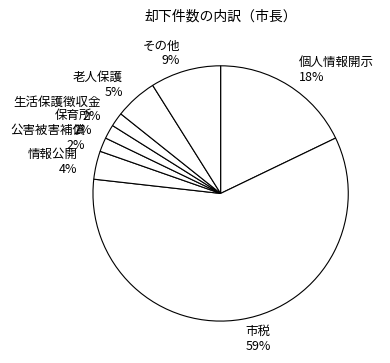

Which category accounts for the majority?

市税